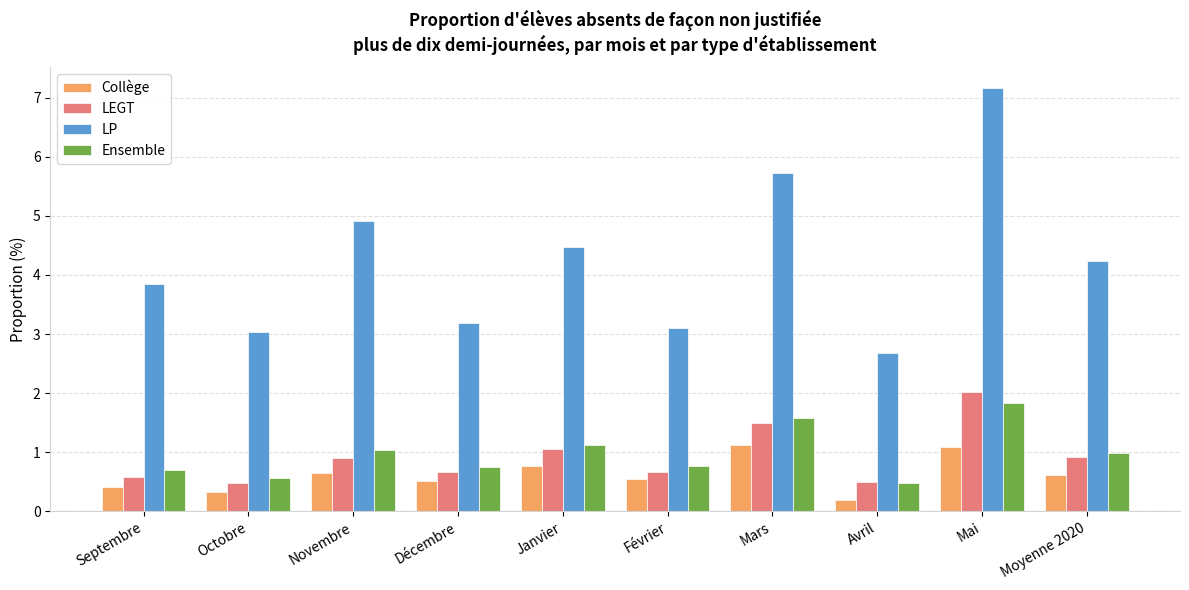

Between Septembre and Octobre, which series saw the biggest shift?

LP